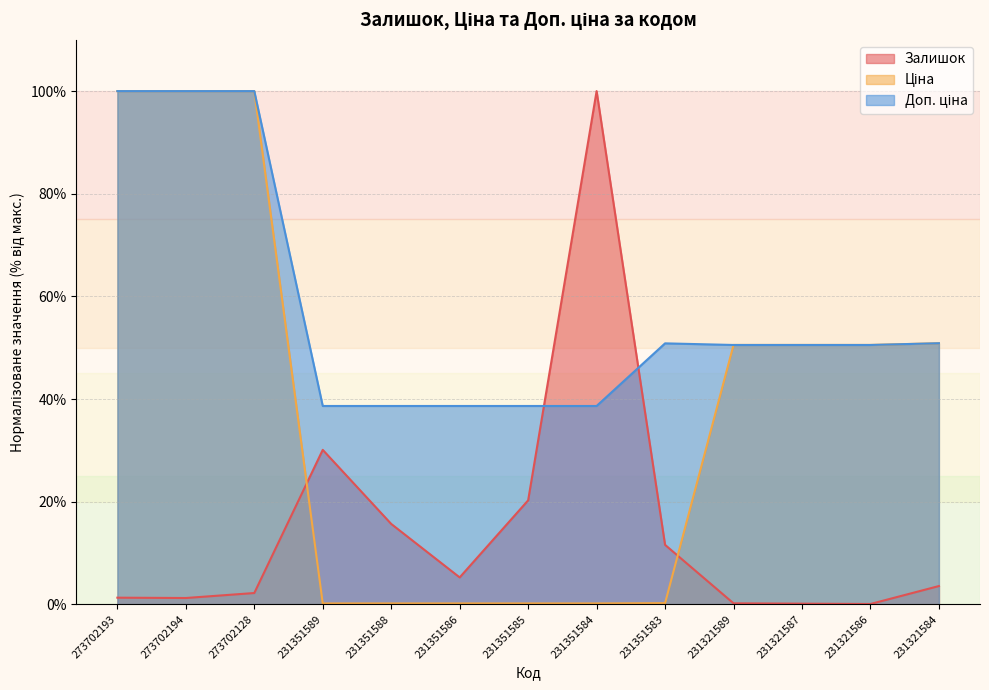

Reading right to left, extract all data points from this chart.

Залишок: 3.6	0.1	0.1	0.2	11.6	100.0	20.3	5.2	15.7	30.1	2.2	1.2	1.3
Ціна: 50.9	50.5	50.5	50.5	0.2	0.2	0.2	0.2	0.2	0.2	100.0	100.0	100.0
Доп. ціна: 50.9	50.5	50.5	50.5	50.8	38.6	38.6	38.6	38.6	38.6	100.0	100.0	100.0